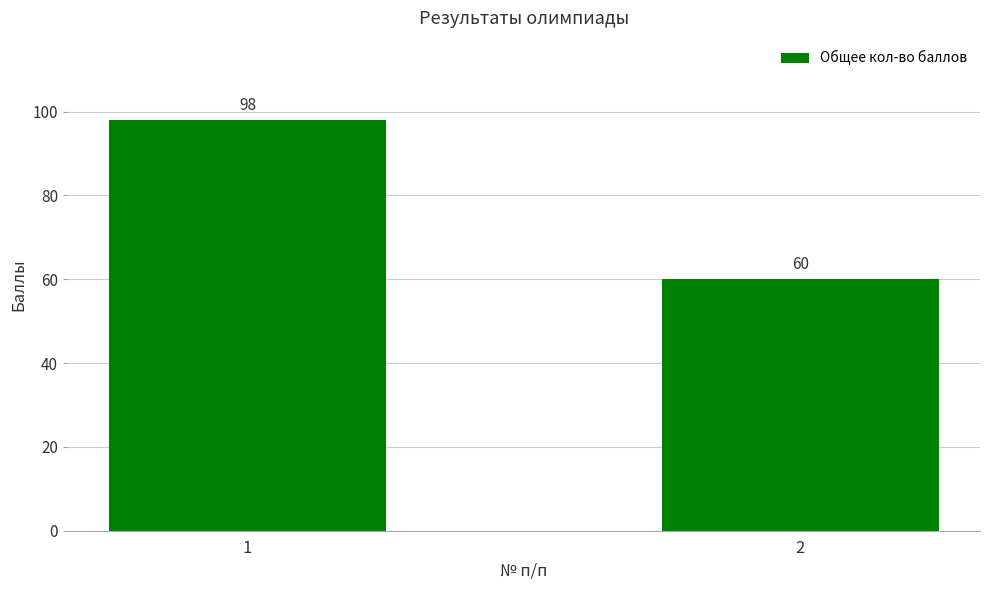

What value does the data have at 2, to the nearest 10?

60